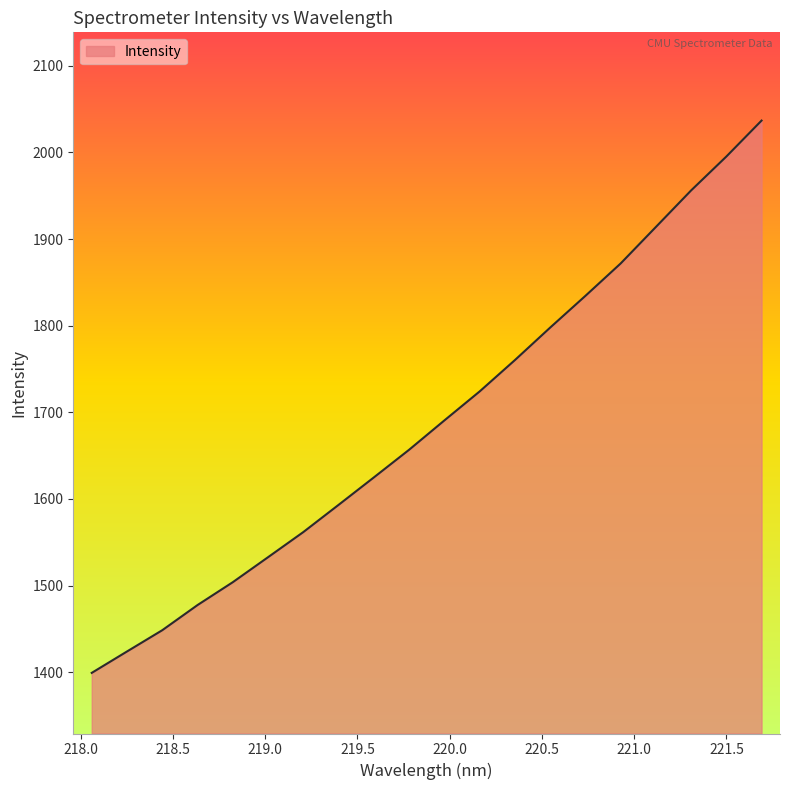

What is the smallest value displayed?

1399.3